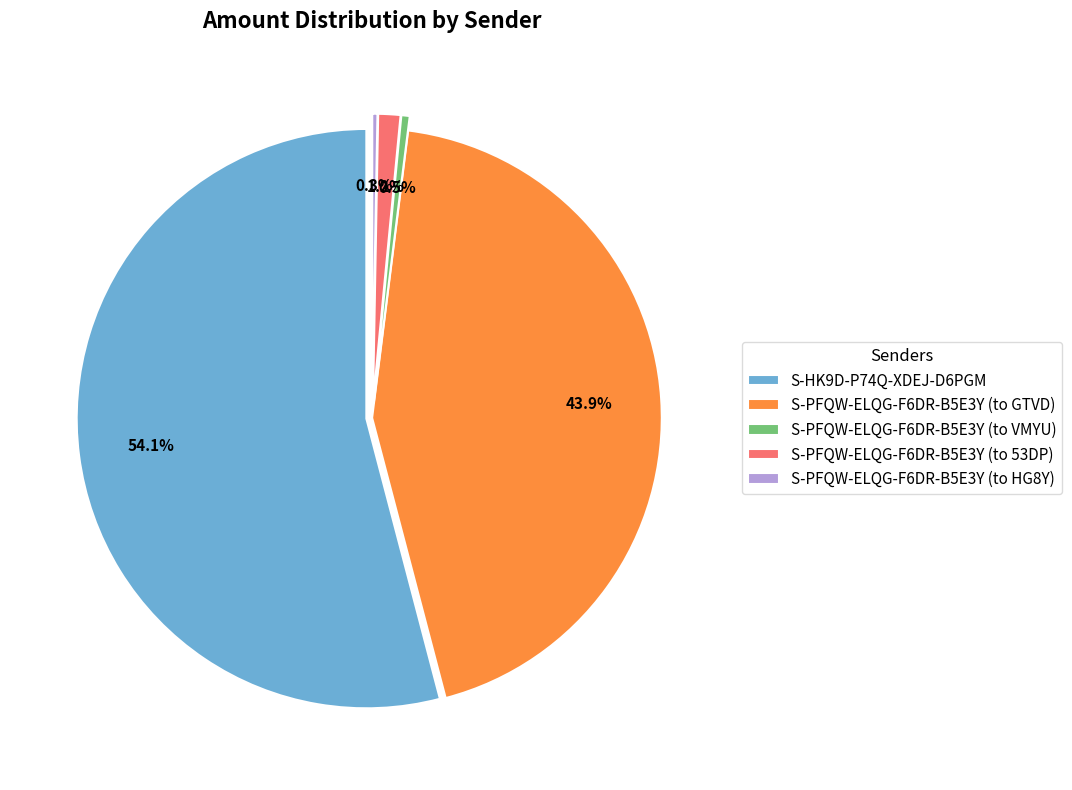

Does S-HK9D-P74Q-XDEJ-D6PGM represent more than half of the total?

Yes